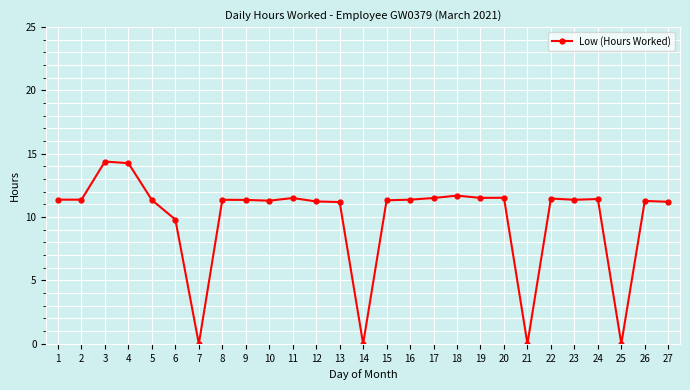

The value at 15 is 11.3. True or false?

True